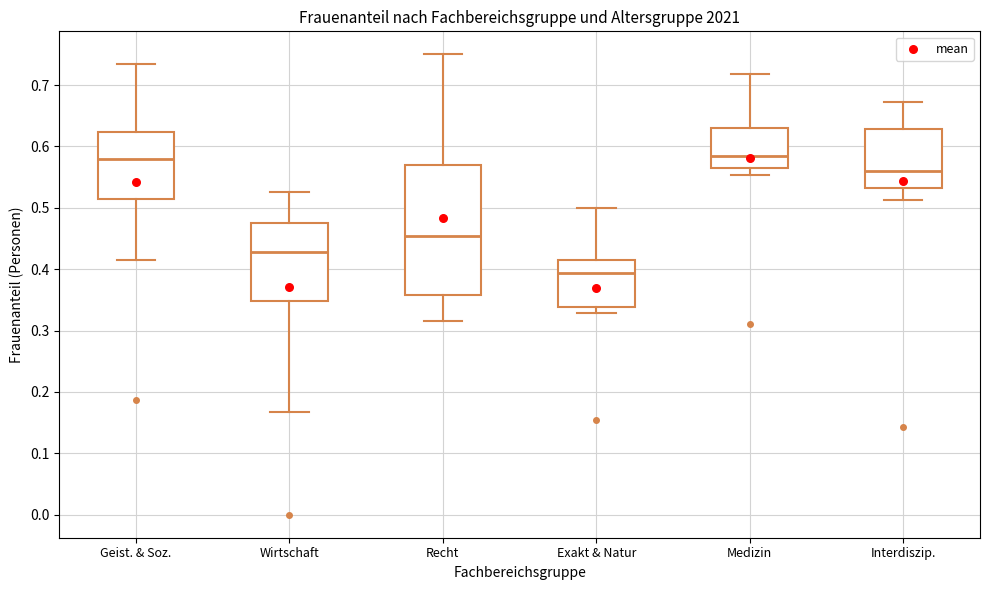

Which box is the tallest, from its lower edge to its upper edge?

Recht